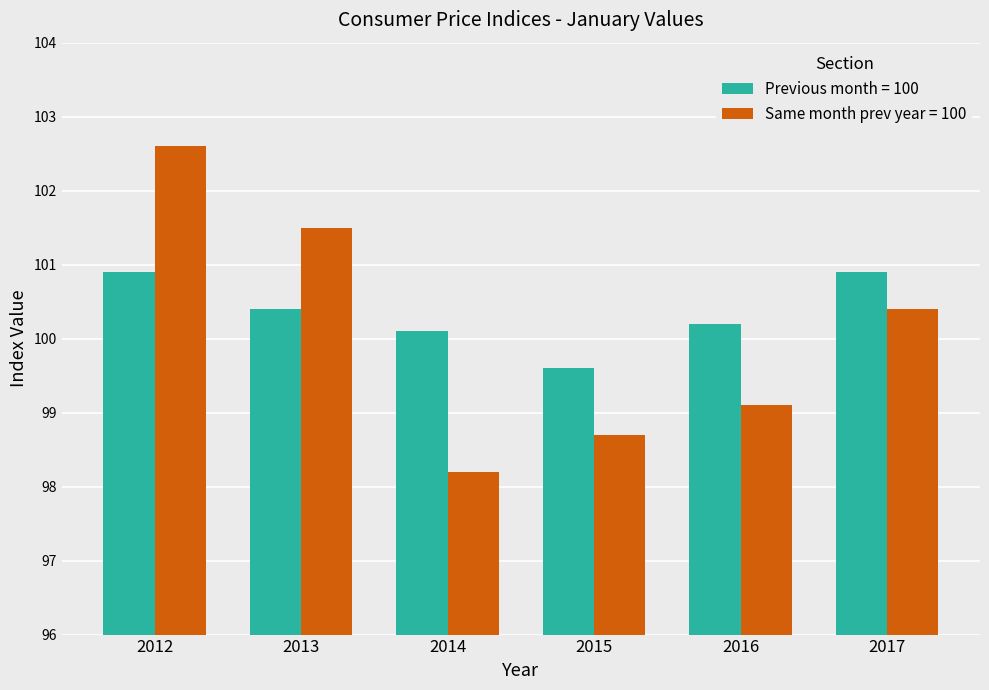

What is the difference between the Same month prev year = 100 values at 2012 and 2017?

2.2